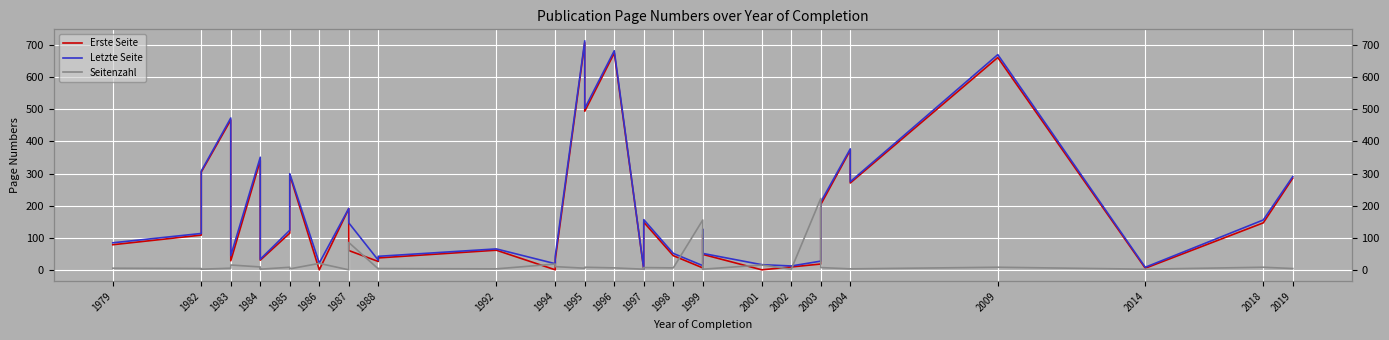

At which category does the chart reach its minimum across all series?

1986